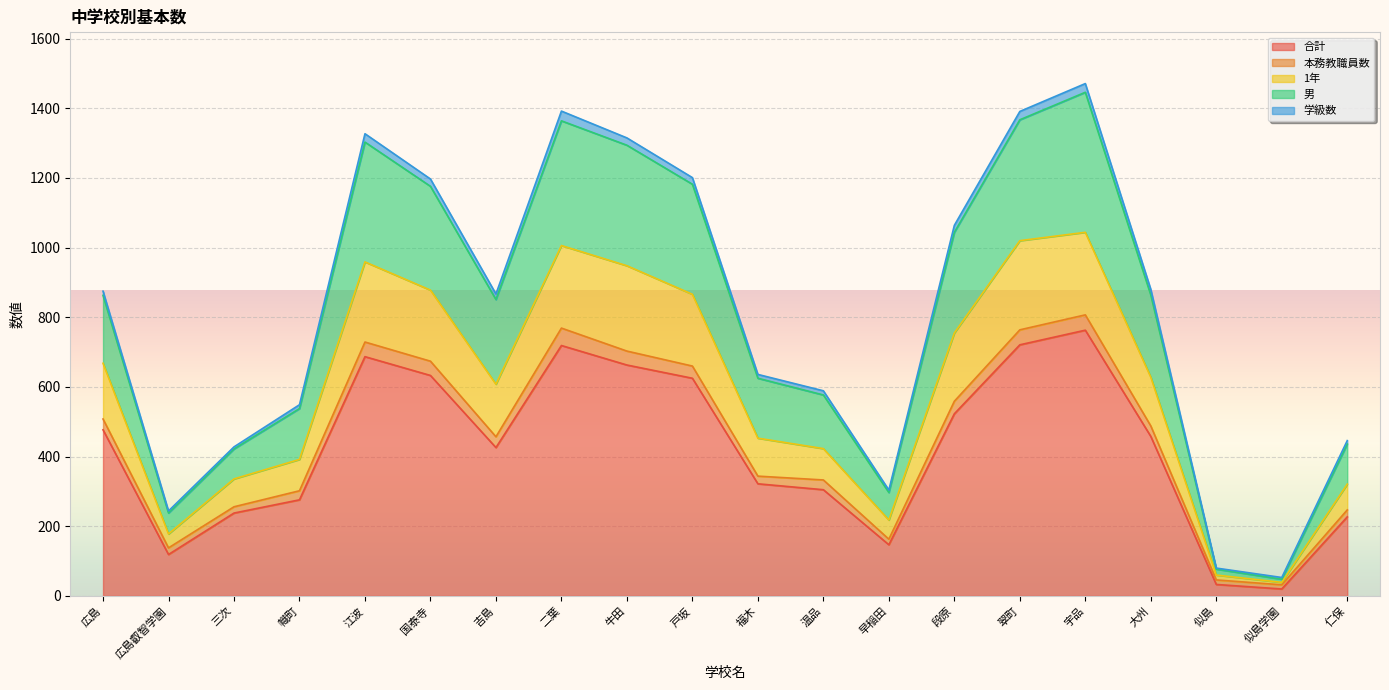

What are all the series names shown in the legend?

合計, 本務教職員数, 1年, 男, 学級数